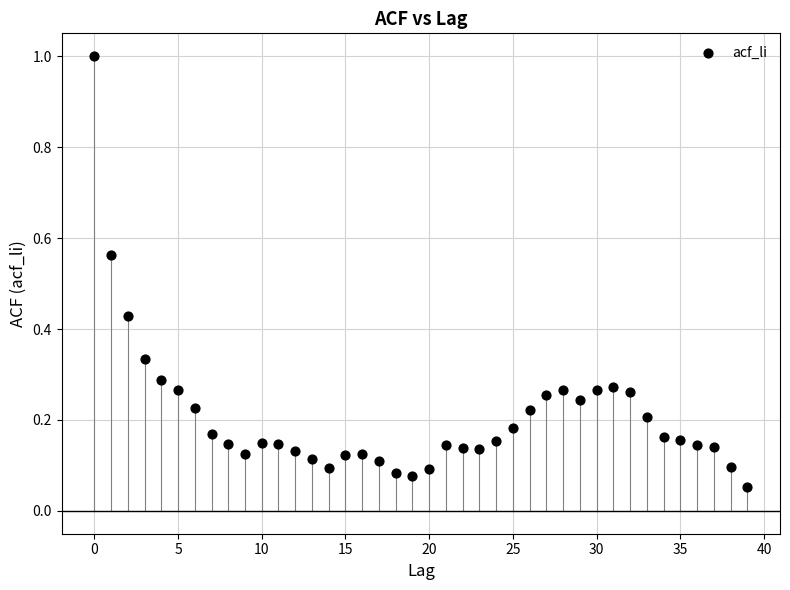

Count the number of points in this scatter plot.

40